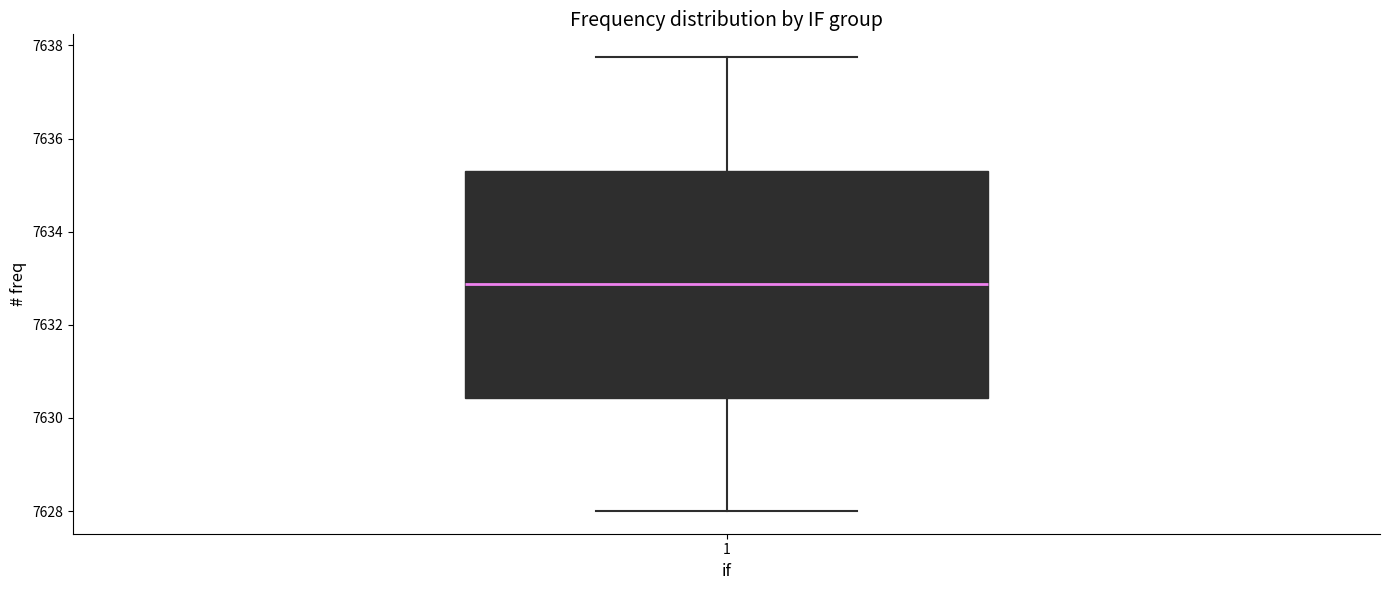

Where does the median line of the box at x = 1 sit on the y-axis? The values are not printed on the chart, so give them approximately, as read against the axis.

7632.8